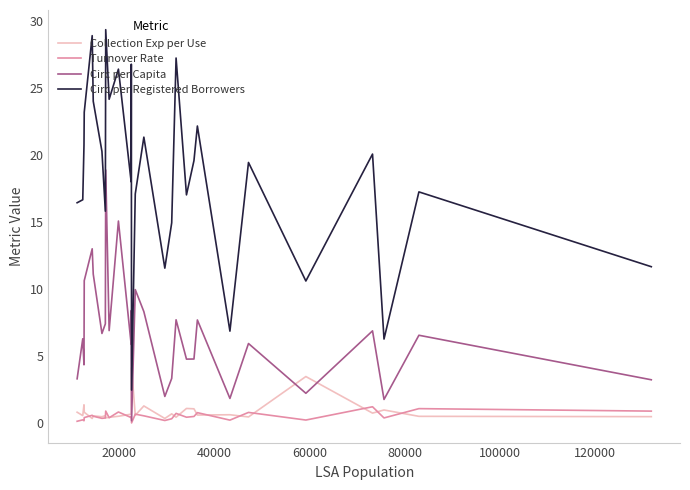

What is the greatest value displayed?

29.3